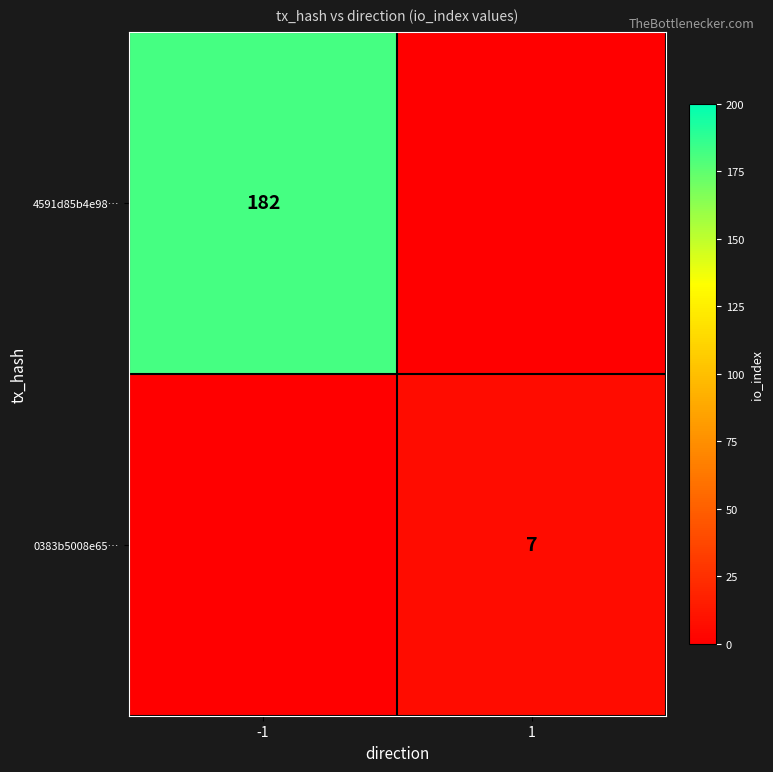

The 0383b5008e65… series shows 3 at 1. True or false?

False